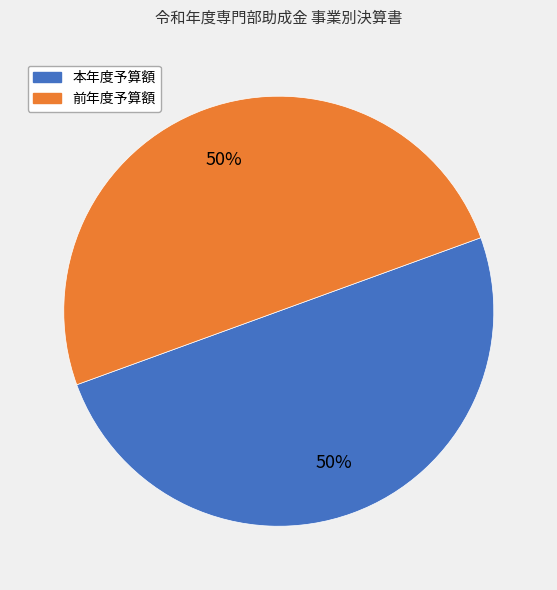

To the nearest percent, what is the average slice percentage?

50%